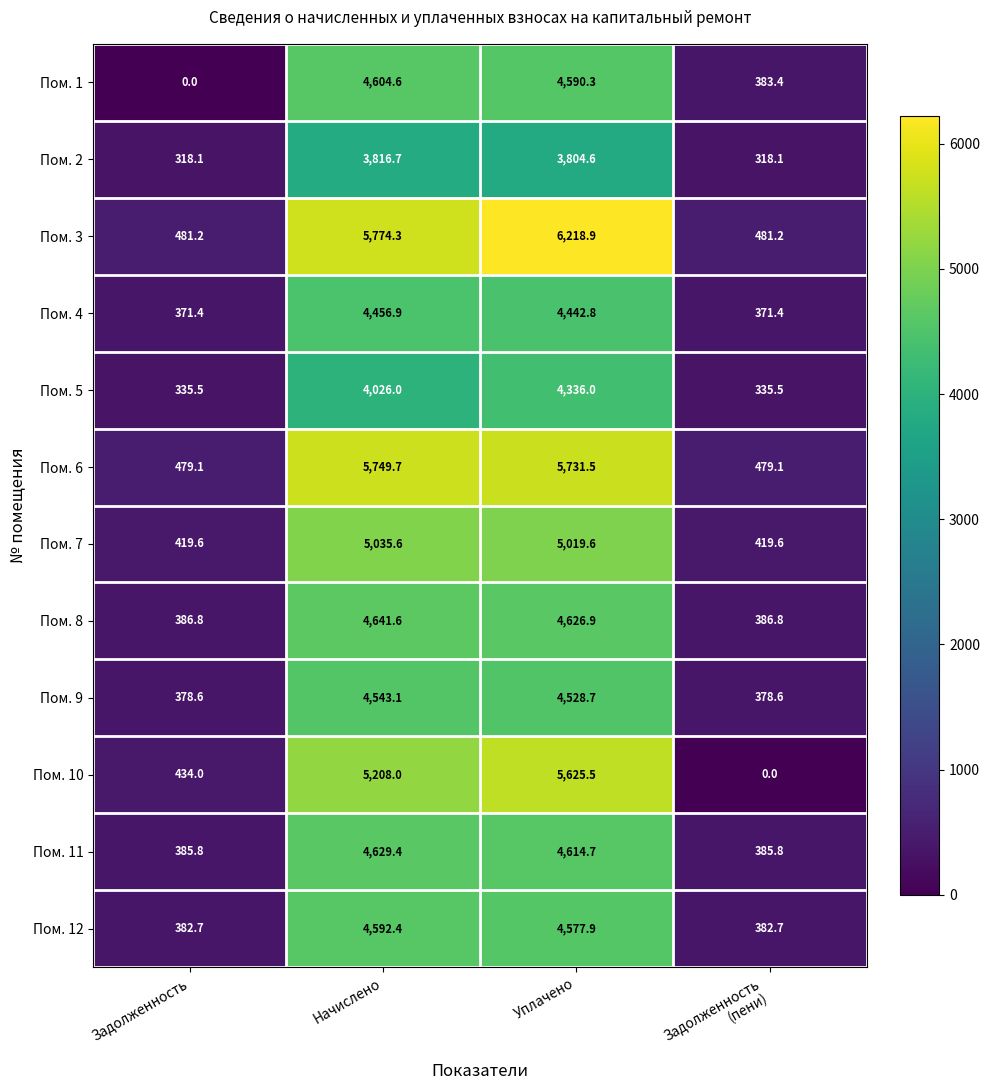

Which category has the highest value in the Пом. 5 series?

Уплачено